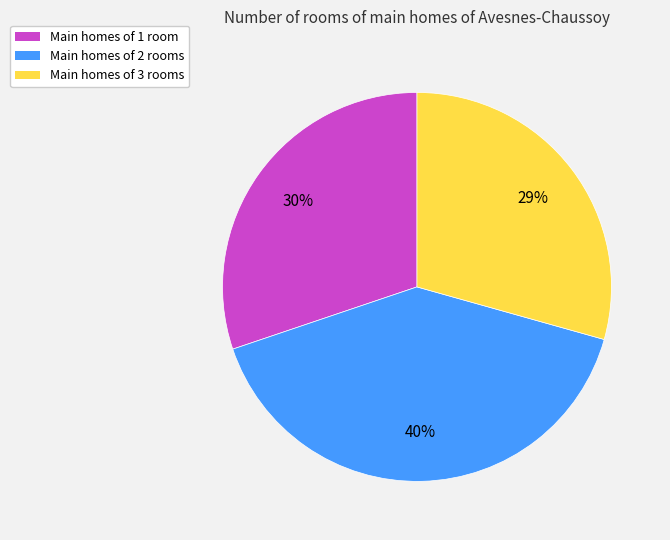

To the nearest percent, what is the difference between the largest and smallest slice percentages?

11%